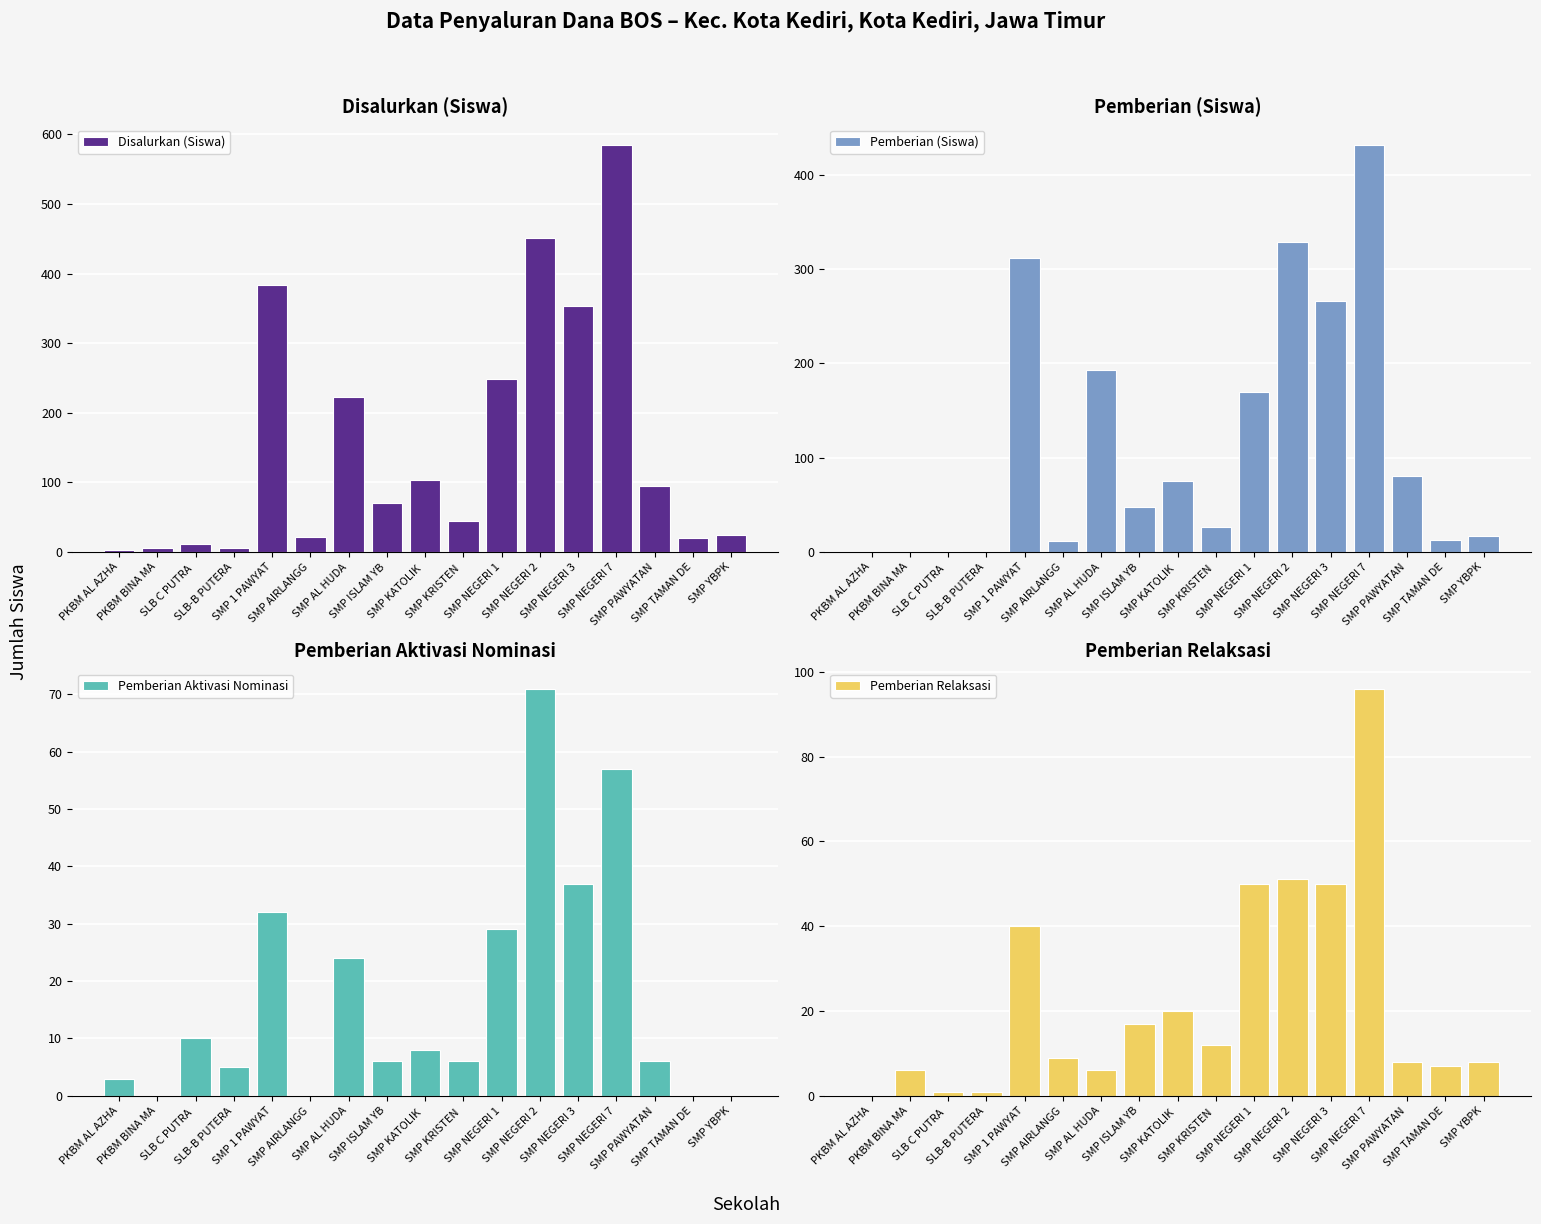

Reading left to right, list all the values displayed in this chart.

Disalurkan (Siswa): 3	6	12	6	384	21	223	71	103	44	249	451	353	585	95	20	25
Pemberian (Siswa): 0	0	1	0	312	12	193	48	75	26	170	329	266	432	81	13	17
Pemberian Aktivasi Nominasi: 3	0	10	5	32	0	24	6	8	6	29	71	37	57	6	0	0
Pemberian Relaksasi: 0	6	1	1	40	9	6	17	20	12	50	51	50	96	8	7	8